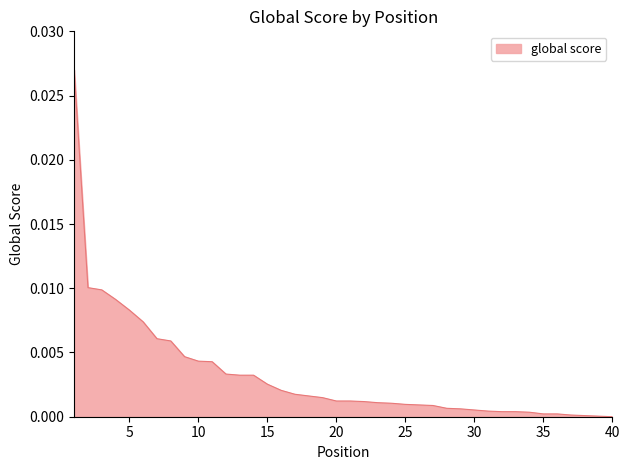

Does the chart display data point markers on the line(s)?

No